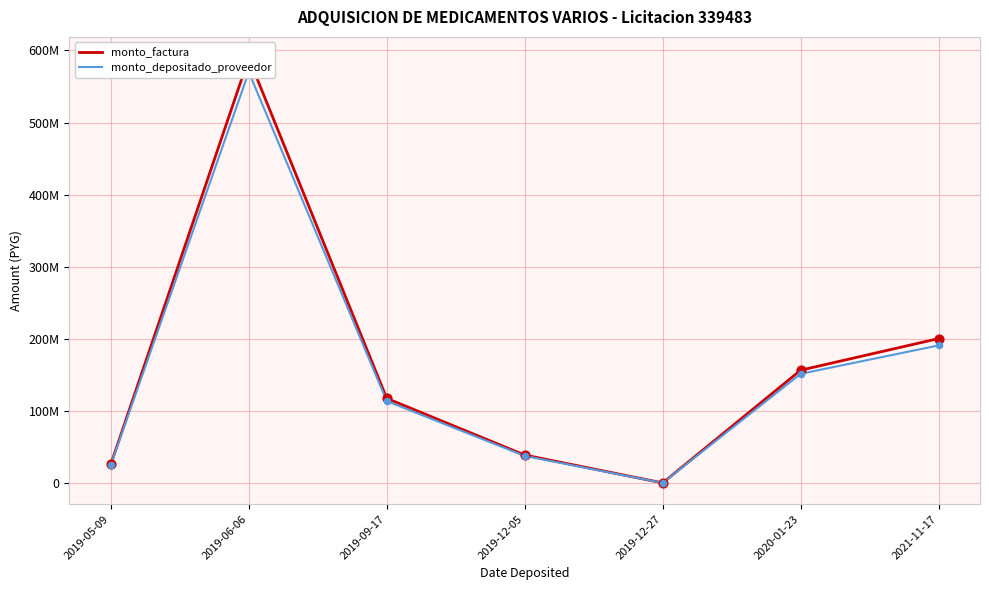

Is the value of monto_factura at 2019-05-09 greater than the value of monto_depositado_proveedor at 2019-06-06?

No